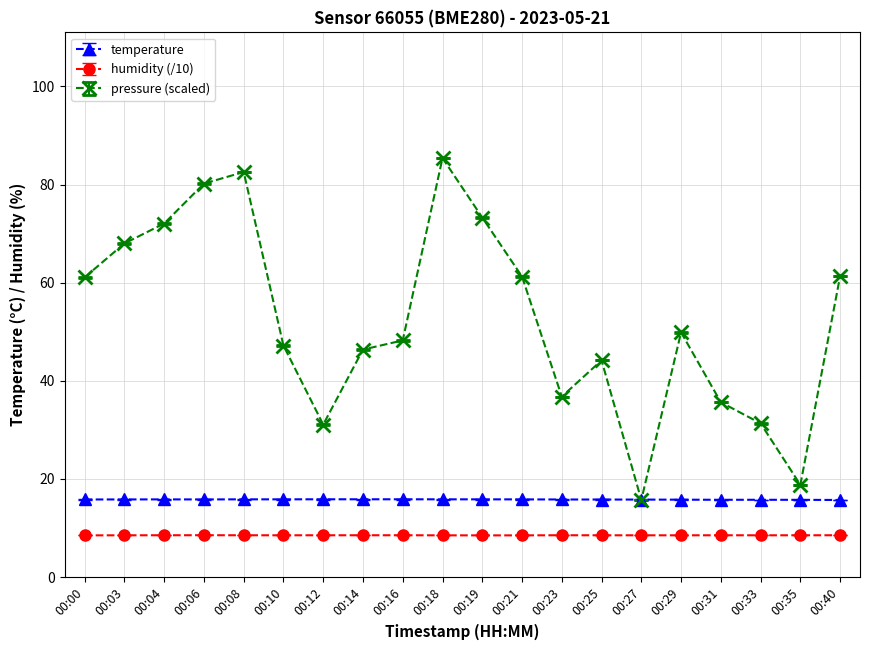

What is the maximum value for pressure (scaled)?

85.4